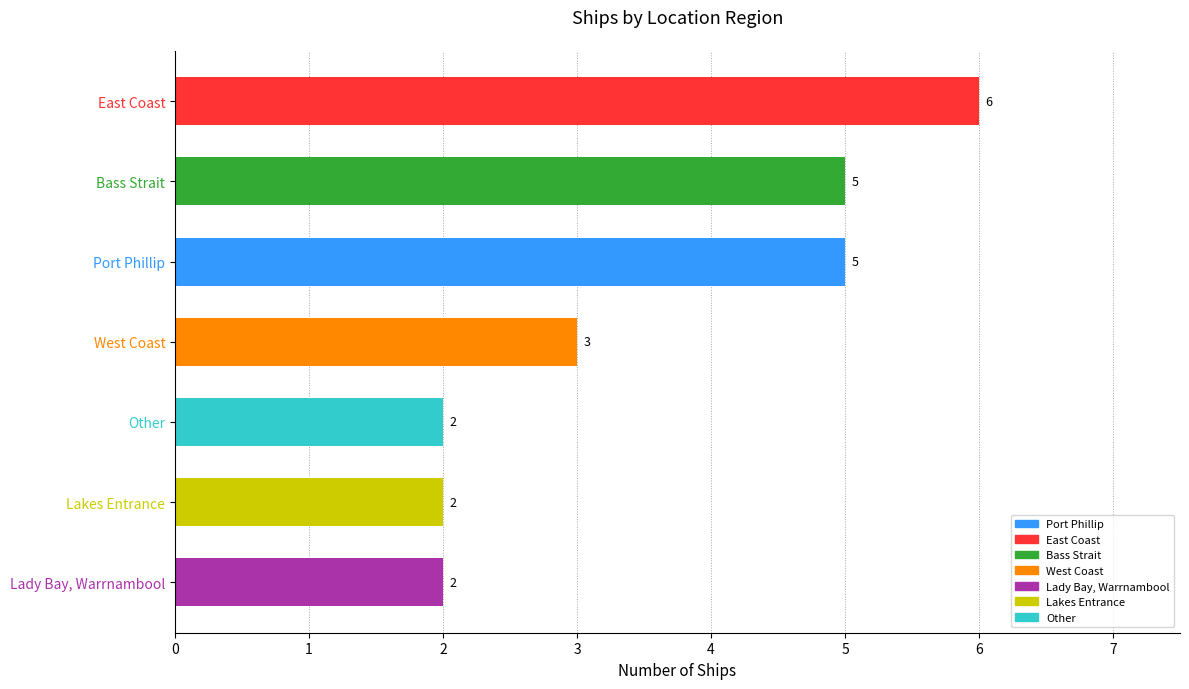

The value at Bass Strait is 5. True or false?

True